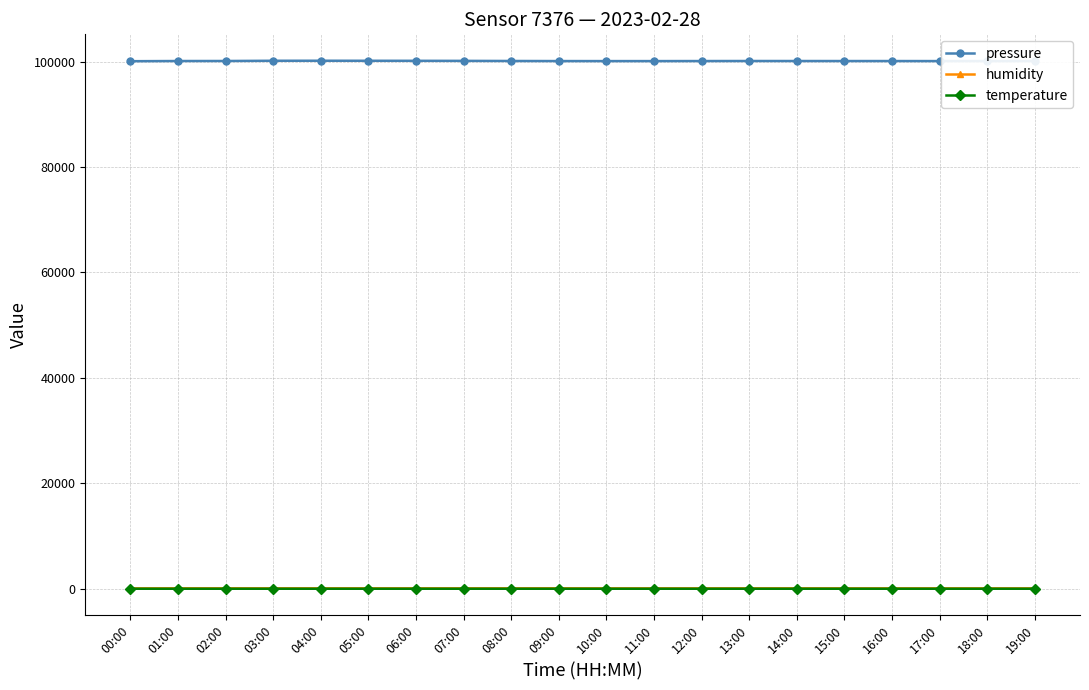

The humidity series shows 89.5 at 12:00. True or false?

True